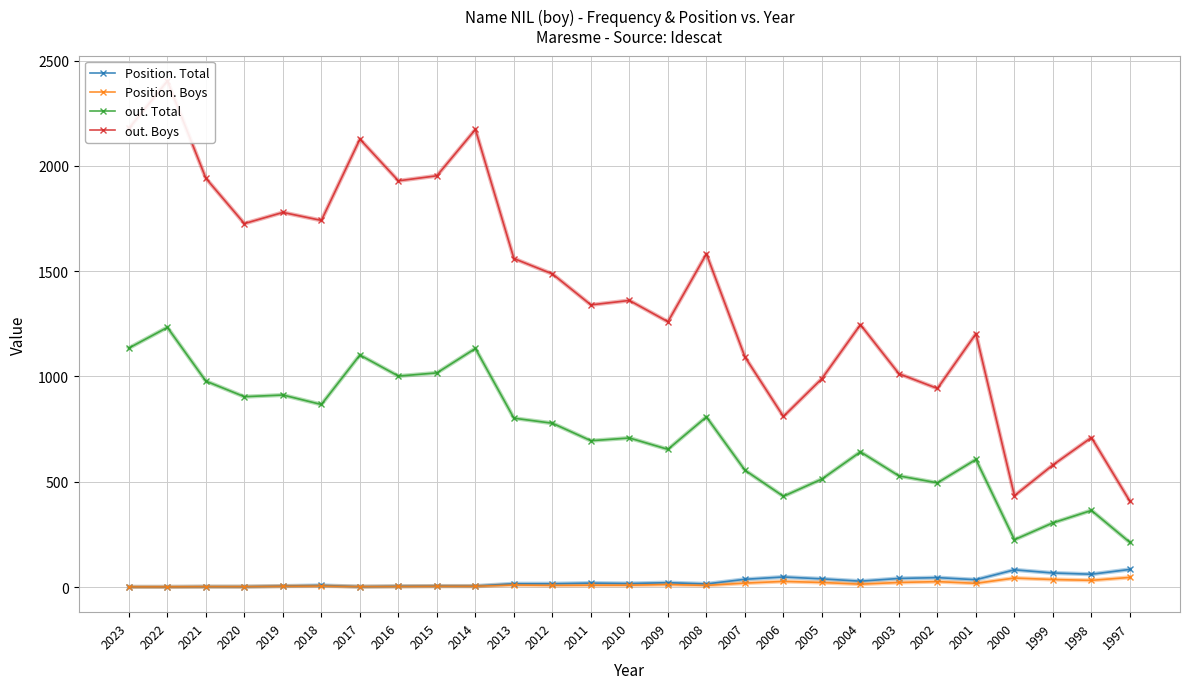

Which has a higher value, 2021 or 2011?

2011